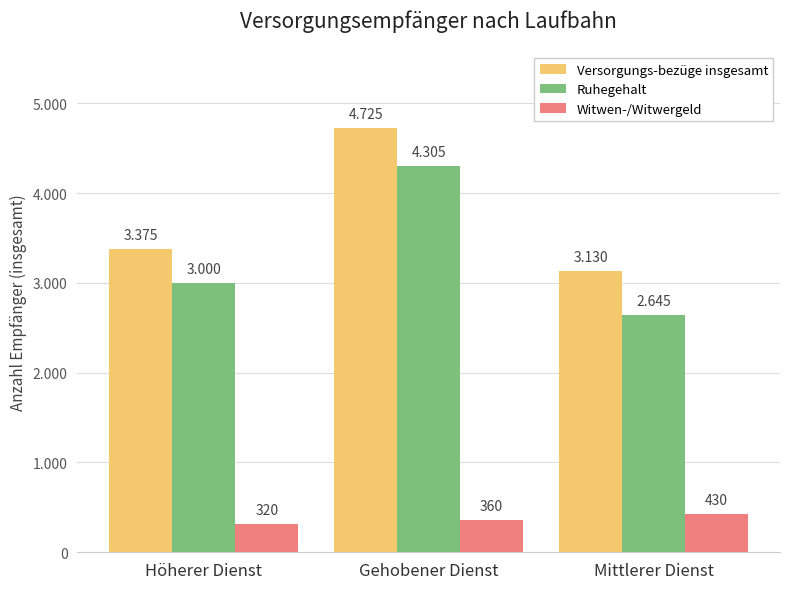

Is it true that Ruhegehalt equals 2017 at Gehobener Dienst?

False